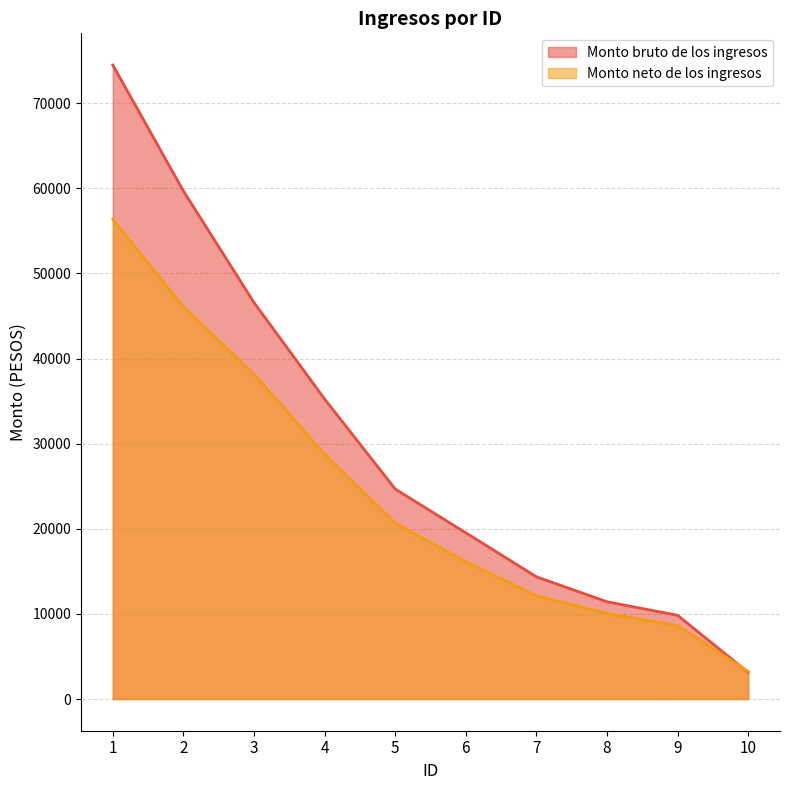

What is the total value across all series at 2?

105738.1